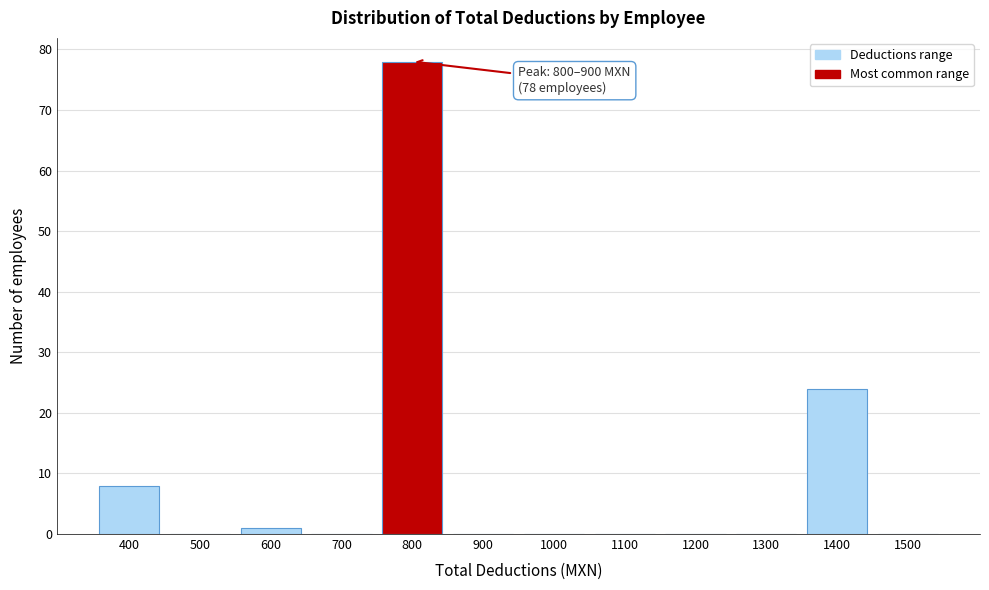

Reading left to right, list all the values displayed in this chart.

400=8	500=0	600=1	700=0	800=78	900=0	1000=0	1100=0	1200=0	1300=0	1400=24	1500=0